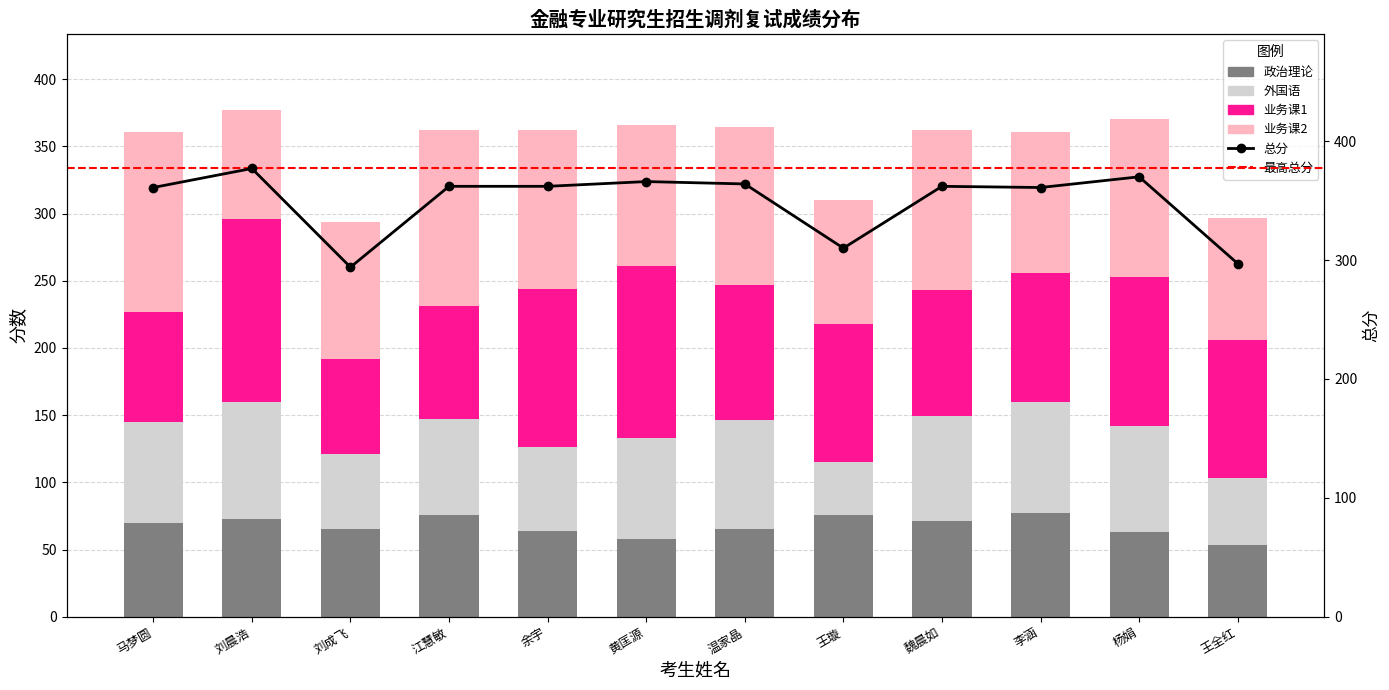

What is the maximum value for 政治理论?

77